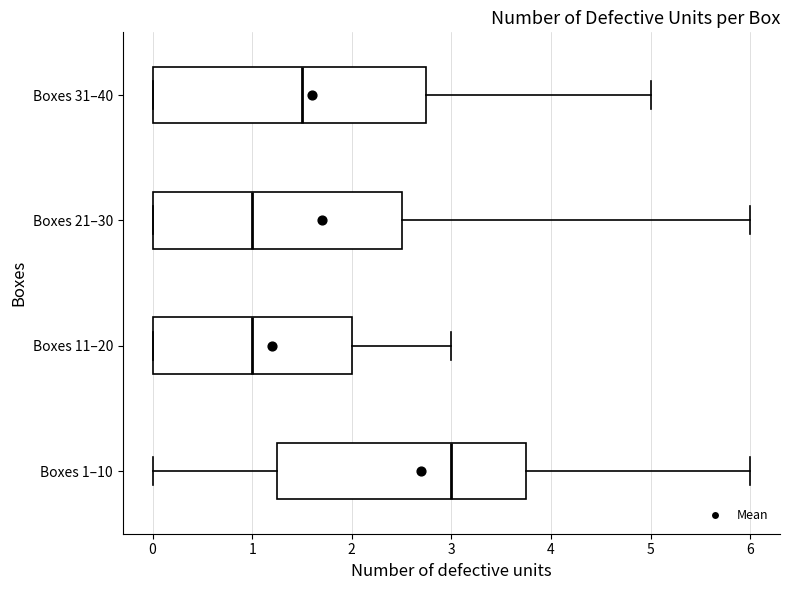

Reading bottom to top, read every box against the x-axis: the position of its median line, the range the box covers, and the ends of its whiskers. The values are not printed on the chart, so give them approximately, as read against the axis.

Boxes 1–10: median 3.0, box 1.3 to 3.8, whiskers 0.0 to 6.0
Boxes 11–20: median 1.0, box 0.0 to 2.0, whiskers 0.0 to 3.0
Boxes 21–30: median 1.0, box 0.0 to 2.5, whiskers 0.0 to 6.0
Boxes 31–40: median 1.5, box 0.0 to 2.8, whiskers 0.0 to 5.0